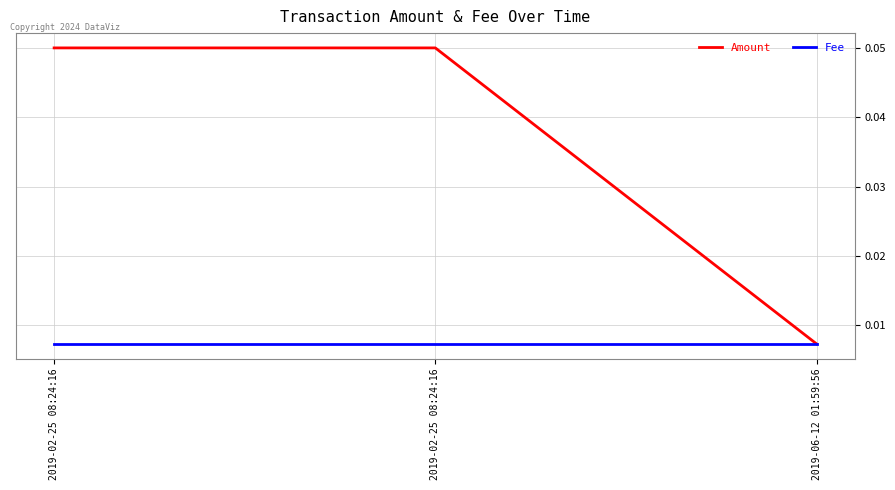

What are all the series names shown in the legend?

Amount, Fee